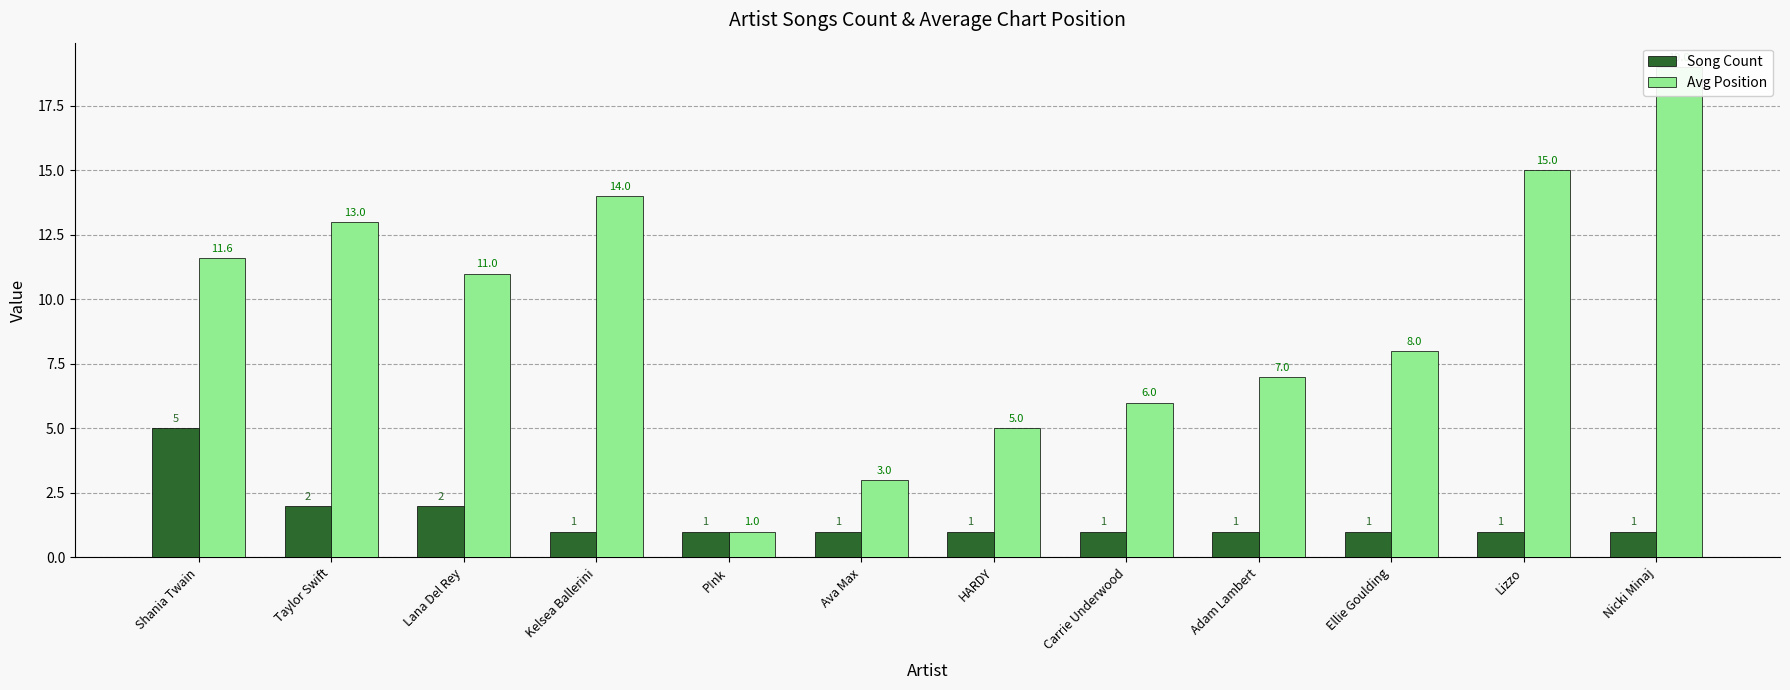

What is the difference between the second highest and second lowest values in the Song Count series?

1.0